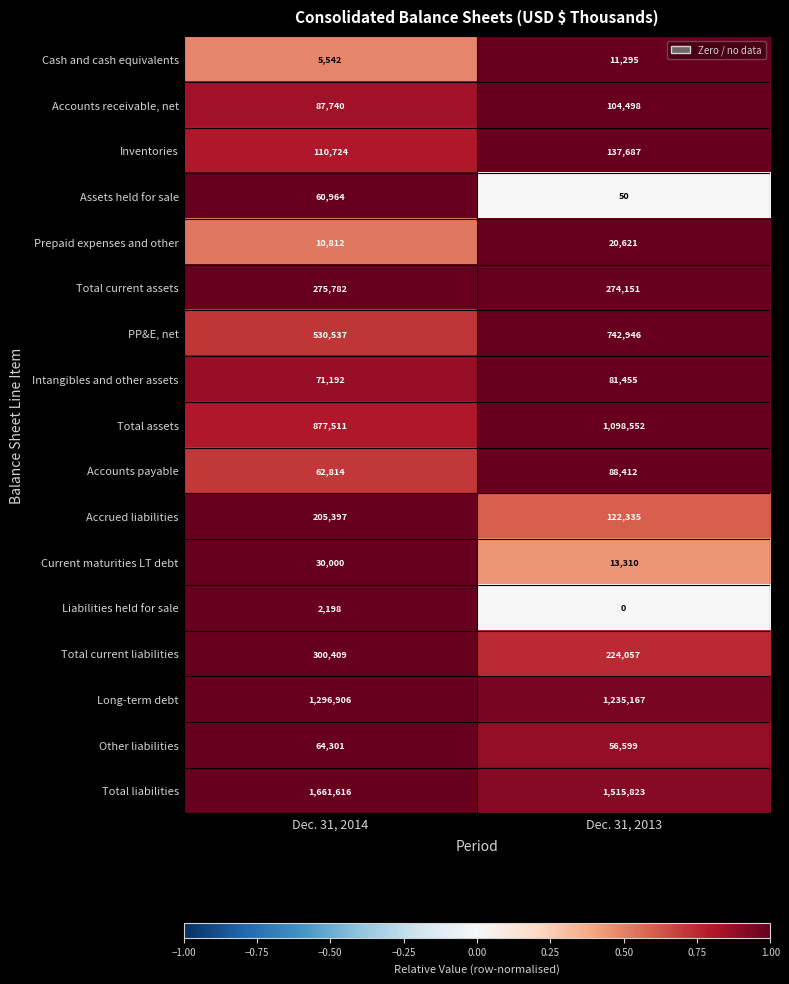

List the series in order of their peak value, highest first.

Total liabilities, Long-term debt, Total assets, PP&E, net, Total current liabilities, Total current assets, Accrued liabilities, Inventories, Accounts receivable, net, Accounts payable, Intangibles and other assets, Other liabilities, Assets held for sale, Current maturities LT debt, Prepaid expenses and other, Cash and cash equivalents, Liabilities held for sale